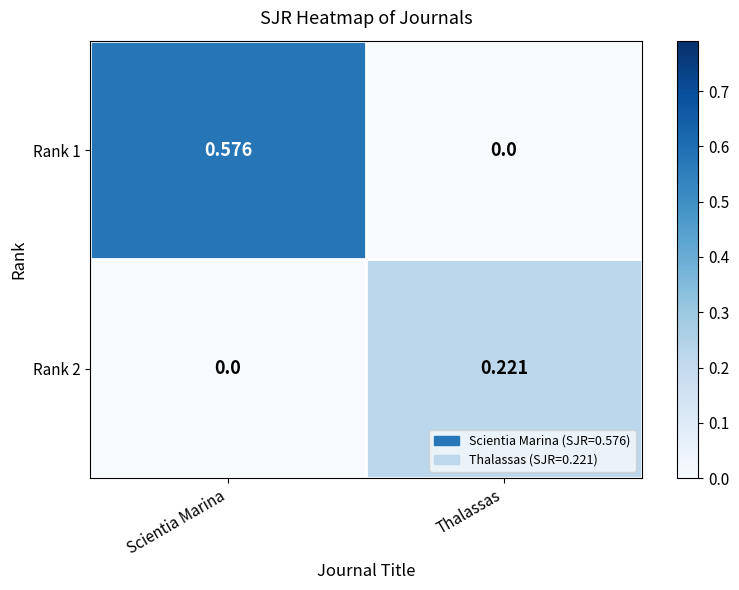

Rank the series by their maximum value, from highest to lowest.

Rank 1, Rank 2